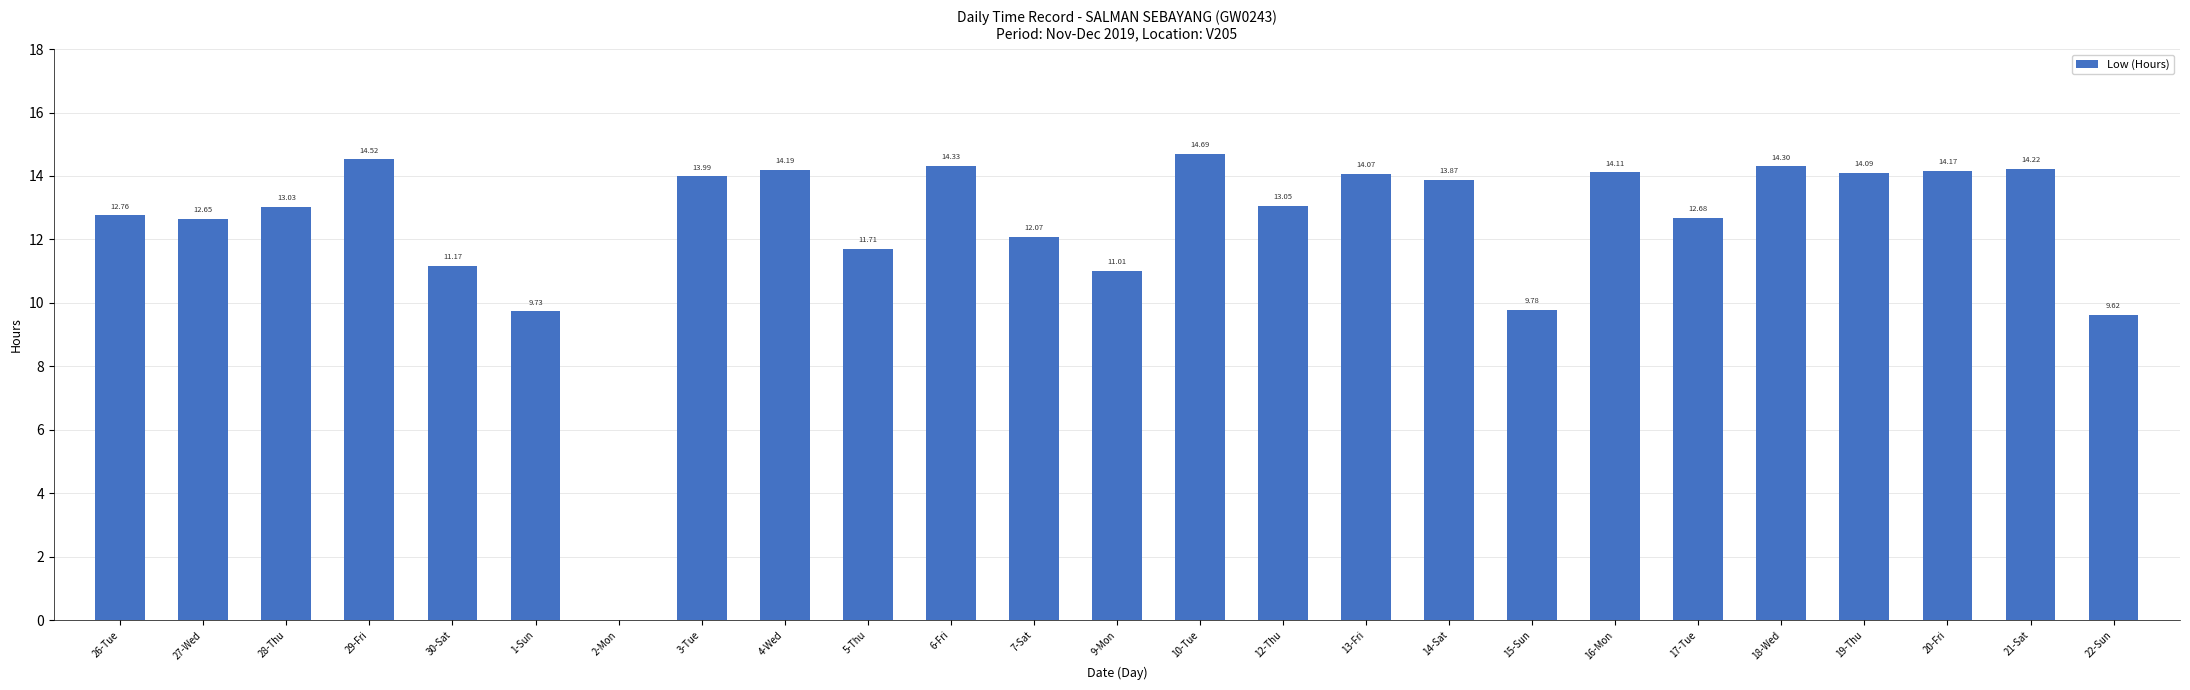

Approximately how many times larger is the value at 22-Sun compared to 27-Wed?

0.8